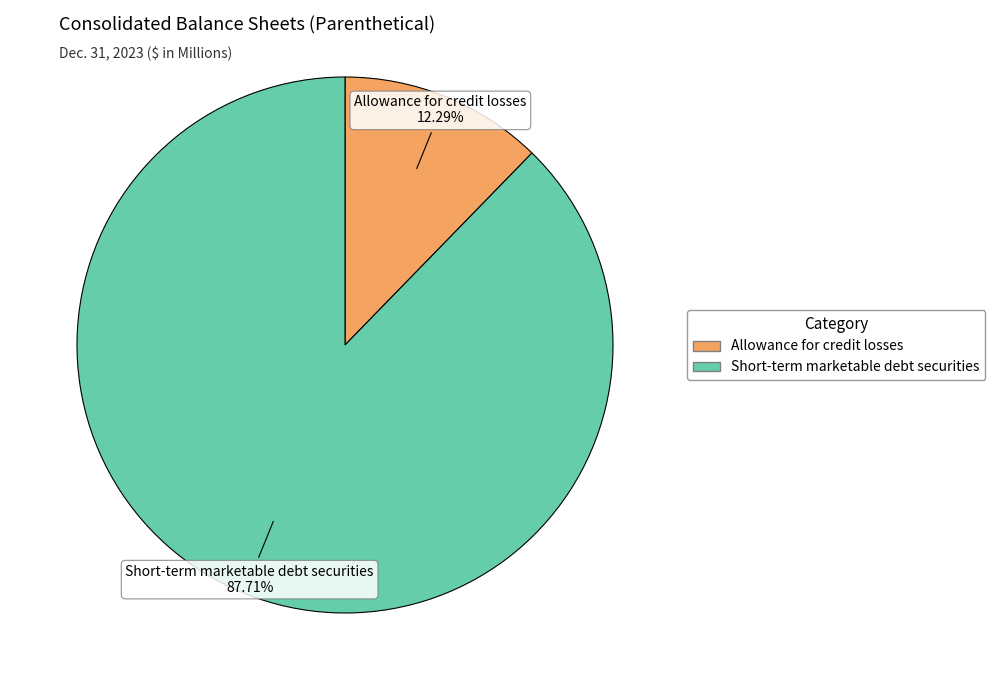

Between Allowance for credit losses and Short-term marketable debt securities, which is larger?

Short-term marketable debt securities